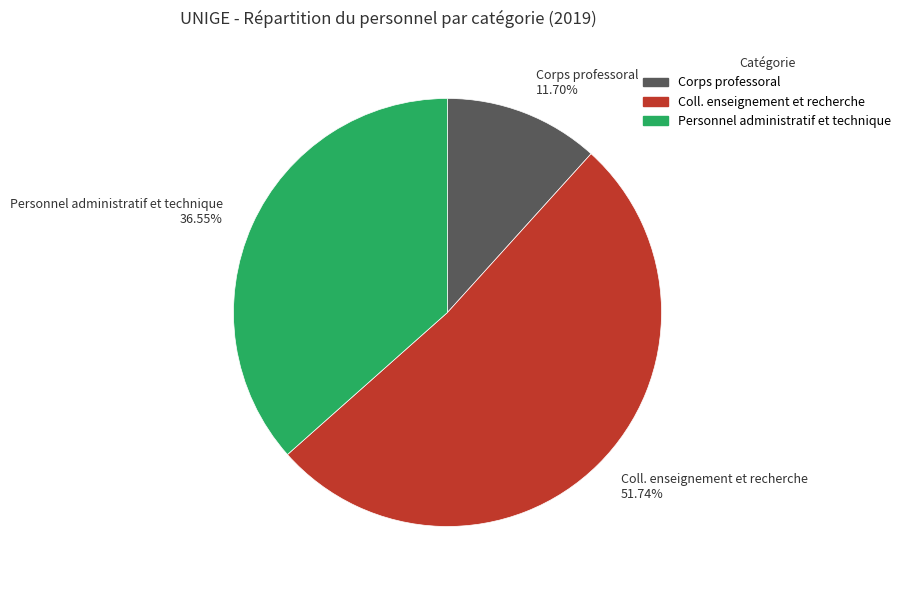

Is it true that Coll. enseignement et recherche is 52% of the pie?

True